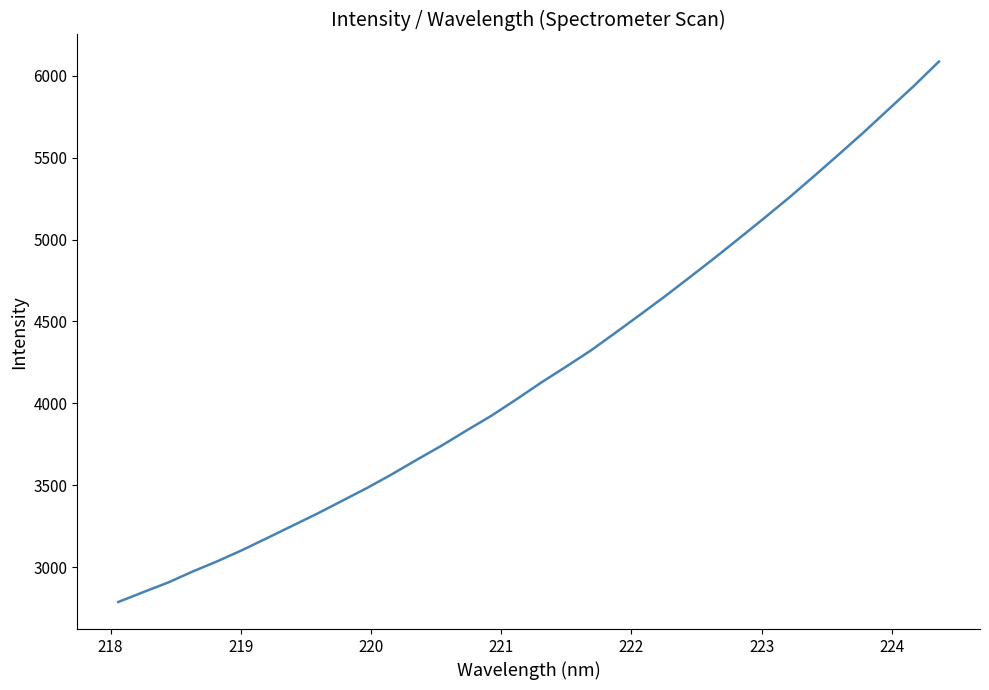

True or false: the data has more than 1 interior local peaks.

False